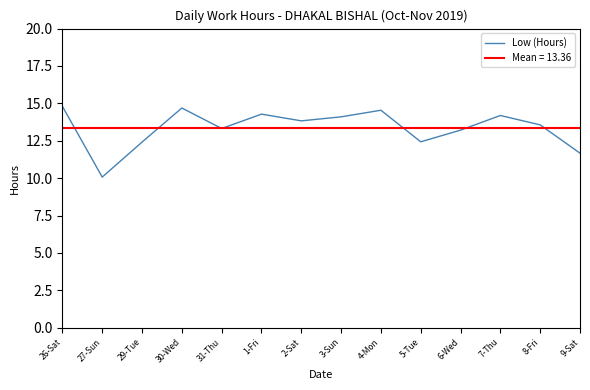

Does the chart have visible grid lines?

No